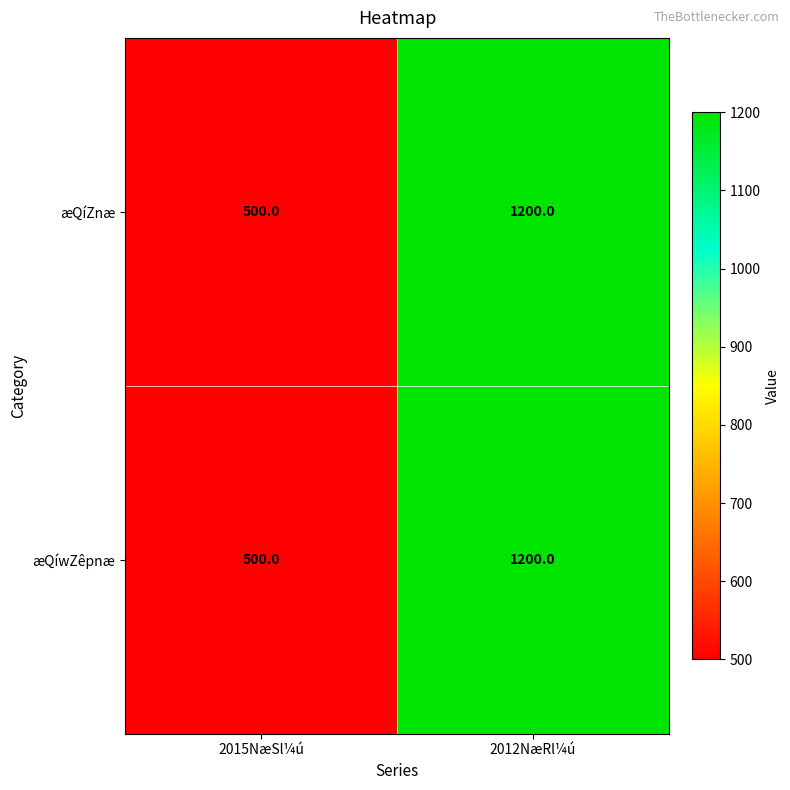

Rank the categories by æQíwZêpnæ value from highest to lowest.

2012NæRl¼ú, 2015NæSl¼ú